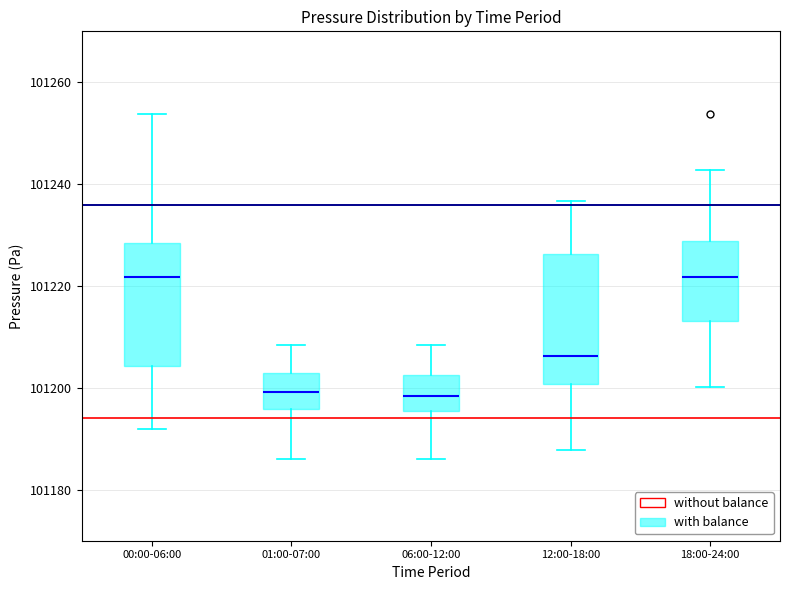

Reading left to right, read every box against the y-axis: the position of its median line, the range the box covers, and the ends of its whiskers. The values are not printed on the chart, so give them approximately, as read against the axis.

00:00-06:00: median 101222, box 101204 to 101228, whiskers 101192 to 101254
01:00-07:00: median 101200, box 101196 to 101202, whiskers 101186 to 101208
06:00-12:00: median 101198, box 101196 to 101202, whiskers 101186 to 101208
12:00-18:00: median 101206, box 101200 to 101226, whiskers 101188 to 101236
18:00-24:00: median 101222, box 101214 to 101228, whiskers 101200 to 101242